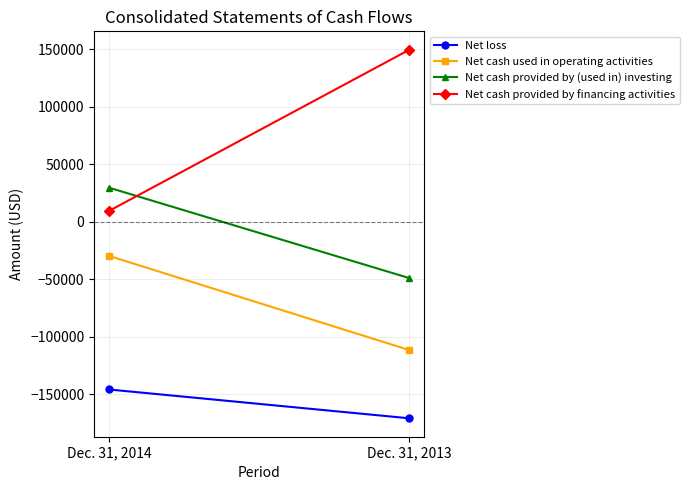

Which has a higher value, Dec. 31, 2013 or Dec. 31, 2014?

Dec. 31, 2014